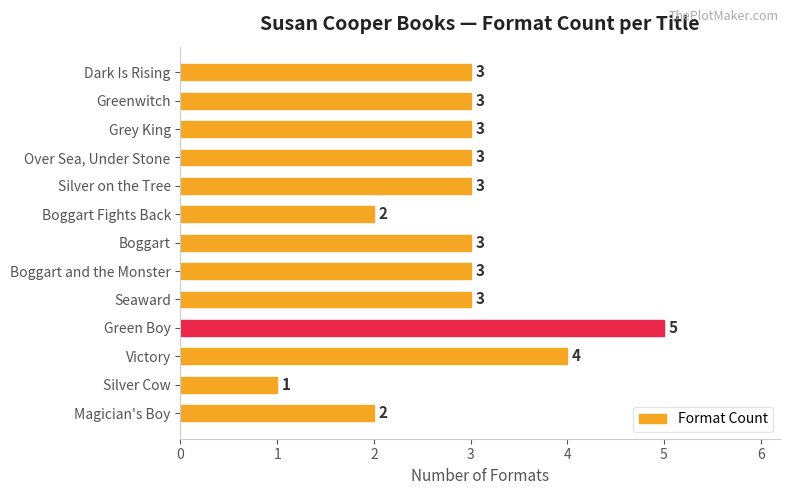

What is the sum of all values?

38